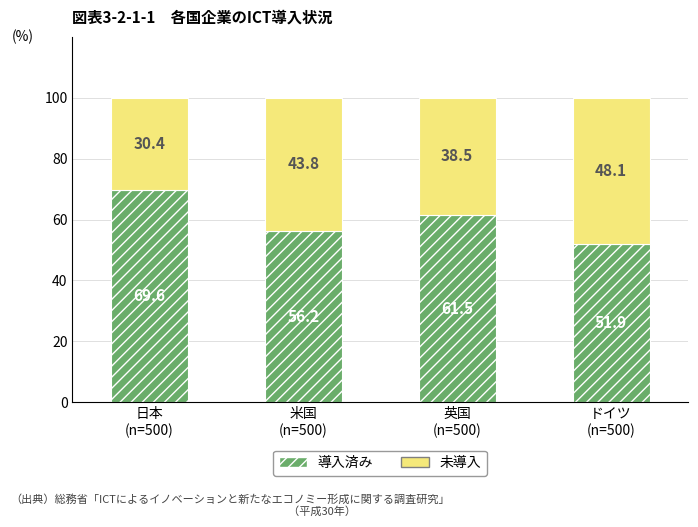

What is the difference between the second highest and second lowest values in the 導入済み series?

5.3